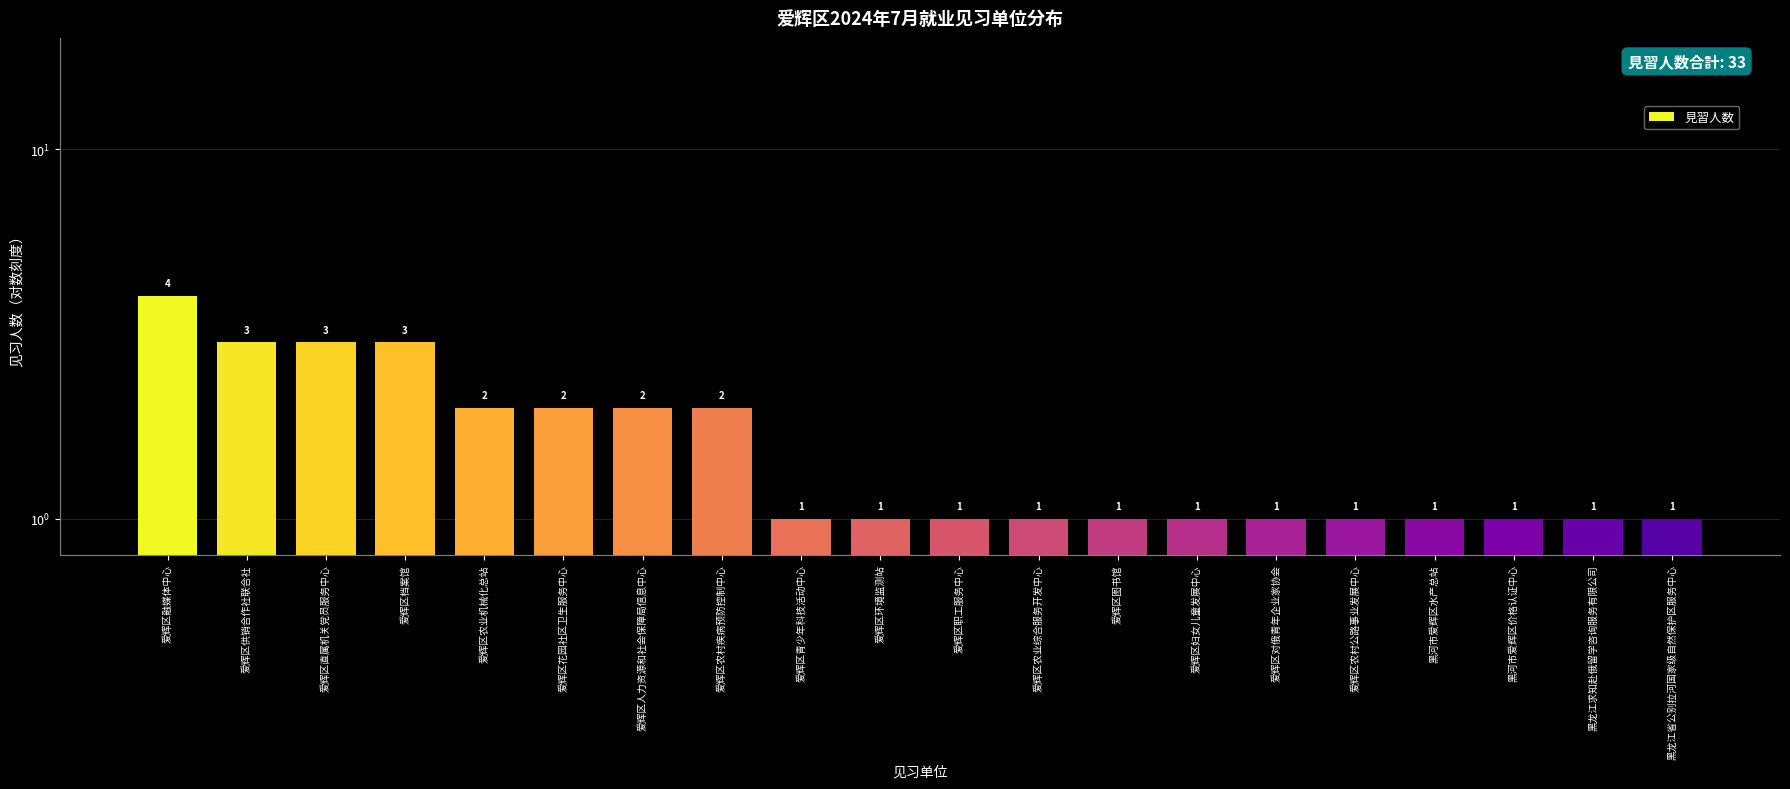

Count the number of values greater than 1.

8